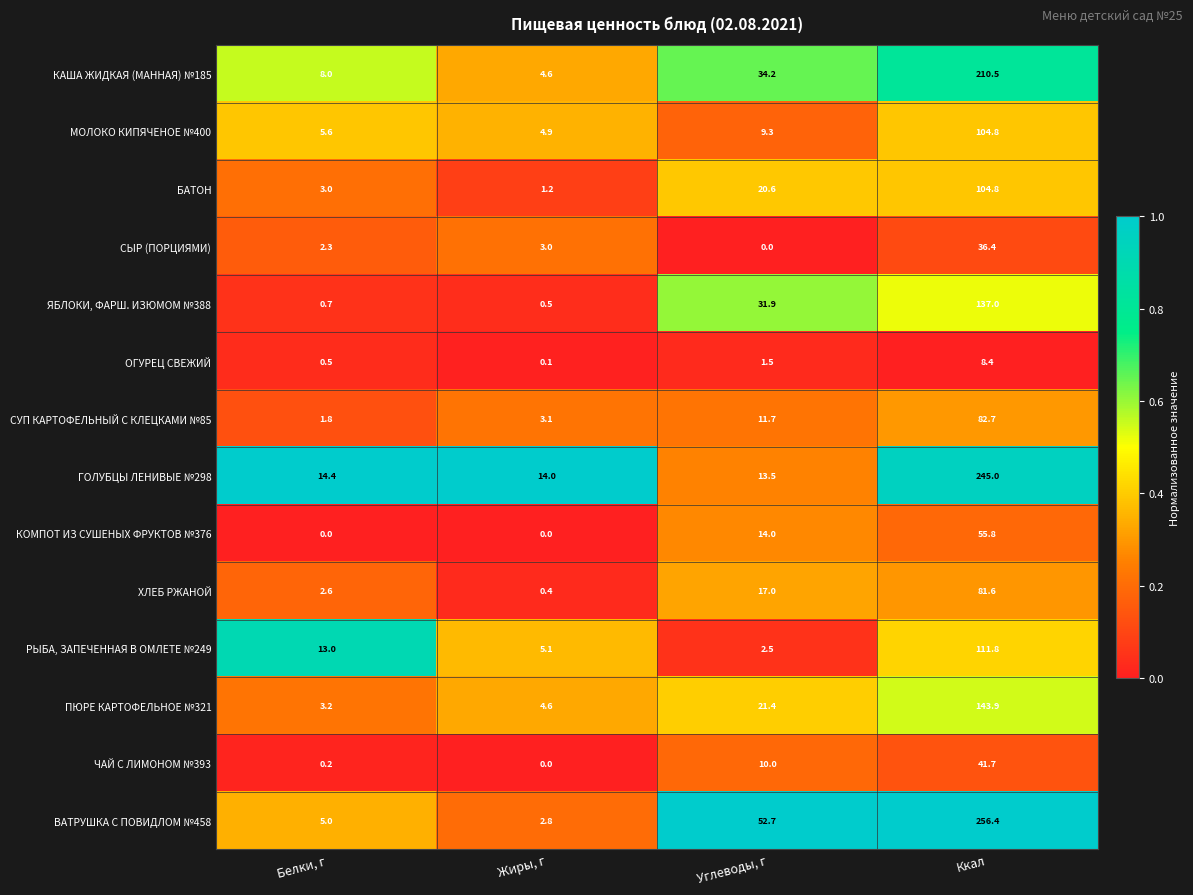

At Белки, г, list the series in order from largest to smallest.

ГОЛУБЦЫ ЛЕНИВЫЕ №298, РЫБА, ЗАПЕЧЕННАЯ В ОМЛЕТЕ №249, КАША ЖИДКАЯ (МАННАЯ) №185, МОЛОКО КИПЯЧЕНОЕ №400, ВАТРУШКА С ПОВИДЛОМ №458, ПЮРЕ КАРТОФЕЛЬНОЕ №321, БАТОН, ХЛЕБ РЖАНОЙ, СЫР (ПОРЦИЯМИ), СУП КАРТОФЕЛЬНЫЙ С КЛЕЦКАМИ №85, ЯБЛОКИ, ФАРШ. ИЗЮМОМ №388, ОГУРЕЦ СВЕЖИЙ, ЧАЙ С ЛИМОНОМ №393, КОМПОТ ИЗ СУШЕНЫХ ФРУКТОВ №376